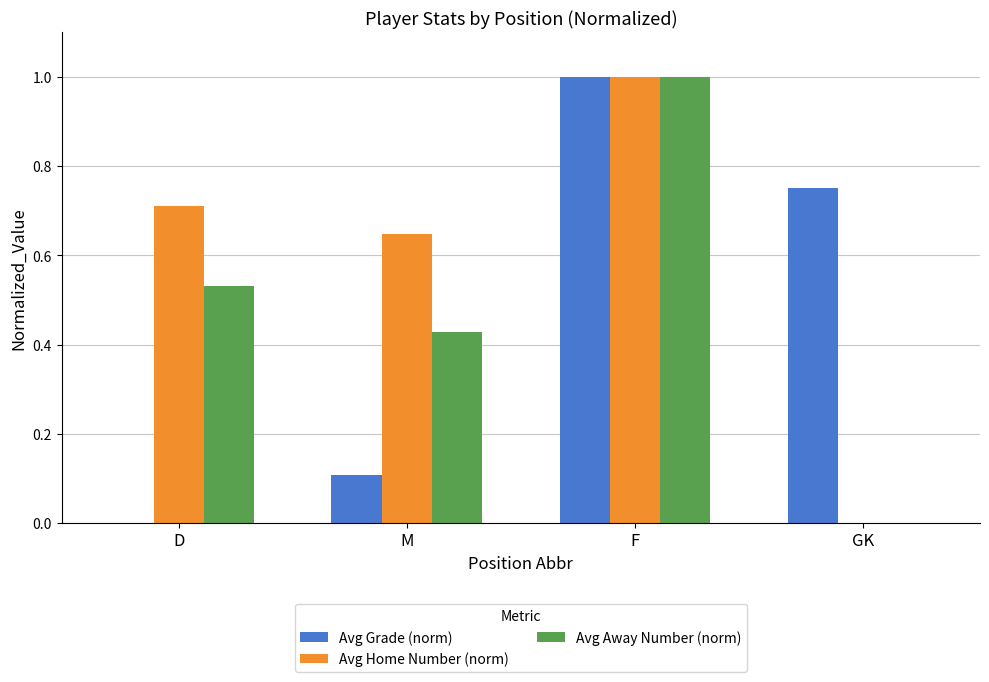

What is the sum of the Avg Away Number (norm) values at GK and F?

1.0